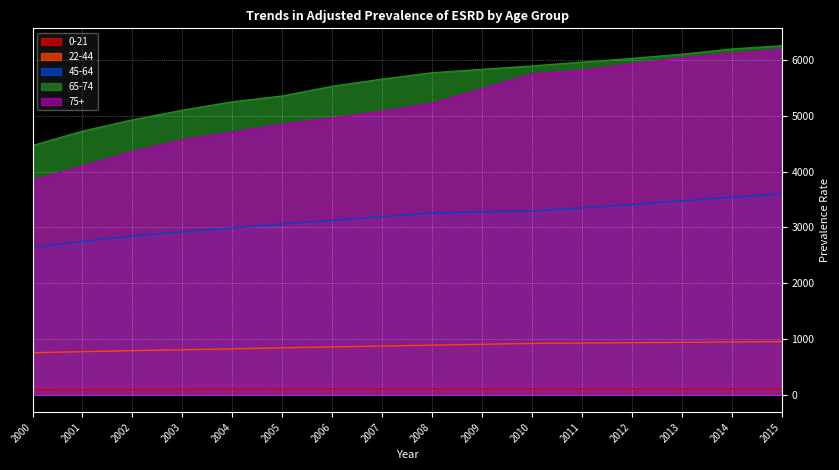

Does the chart display data point markers on the line(s)?

No